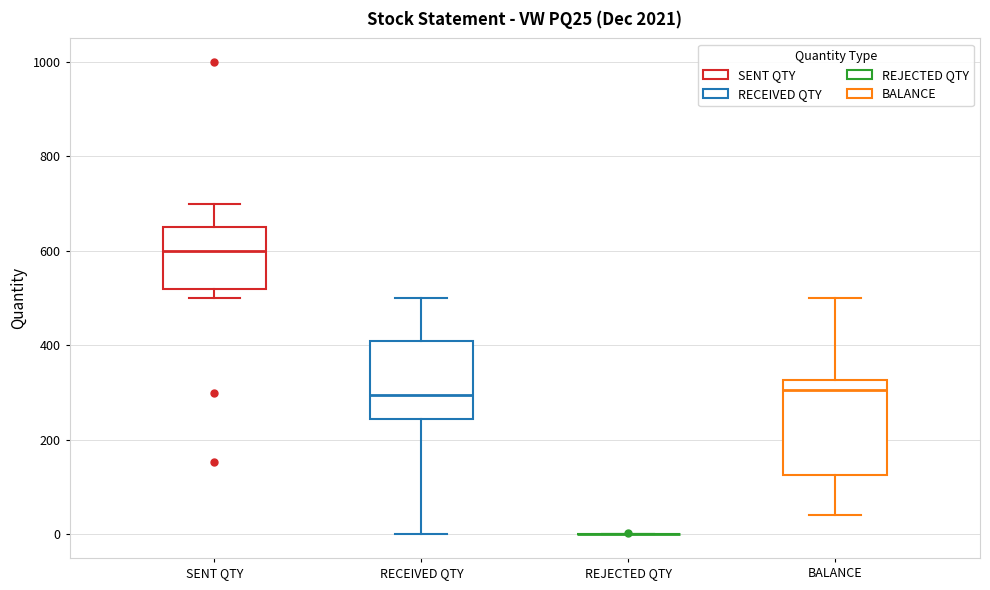

Which box is the tallest, from its lower edge to its upper edge?

BALANCE